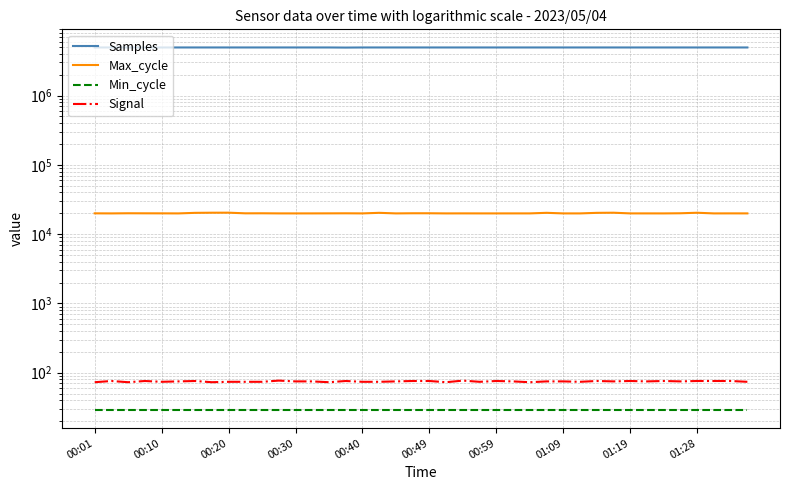

Reading left to right, list all the values displayed in this chart.

Samples: 4937984	4938326	4938173	4937945	4937744	4937926	4937737	4937794	4937745	4937413	4937470	4937426	4937869	4937151	4937285	4919187	4937041	4937233	4936948	4936865	4936841	4936927	4936288	4936803	4936716	4936821	4936725	4936849	4936771	4936639	4937008	4936903	4936630	4936525	4936456	4936703	4936707	4937130	4936444	4936849
Max_cycle: 19953	19911	20006	19972	19949	19910	20283	20375	20395	19963	19991	19918	19911	19918	19945	19979	19918	20295	19915	20005	20002	19911	19929	19914	19911	19918	19919	20299	19911	19911	20283	20371	19918	19918	19910	20006	20351	19911	19933	19918
Min_cycle: 29	29	29	29	29	29	29	29	29	29	29	29	29	29	29	29	29	29	29	29	29	29	29	29	29	29	29	29	29	29	29	29	29	29	29	29	29	29	29	29
Signal: 73	76	73	76	74	75	76	73	74	74	74	77	75	75	73	76	74	74	75	76	76	73	77	74	76	75	73	75	75	74	76	75	76	75	76	75	76	76	76	74